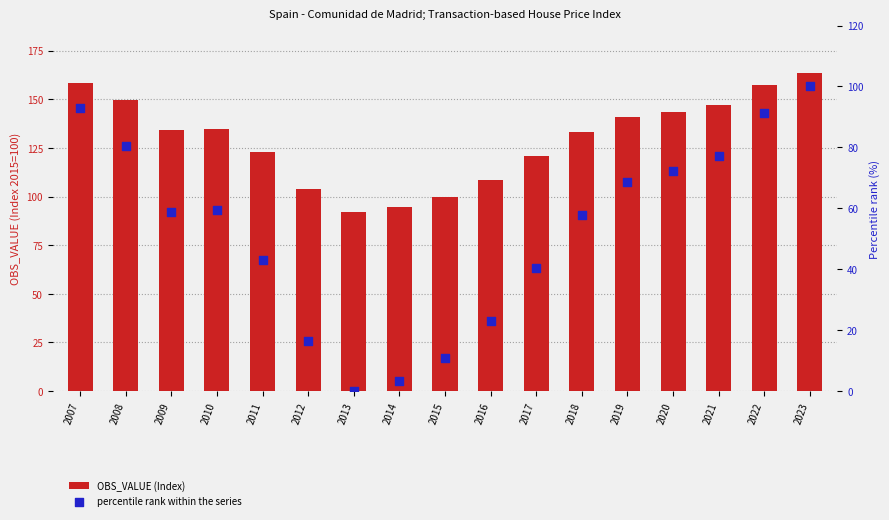

Which series has the largest total across all categories?

OBS_VALUE (Index)